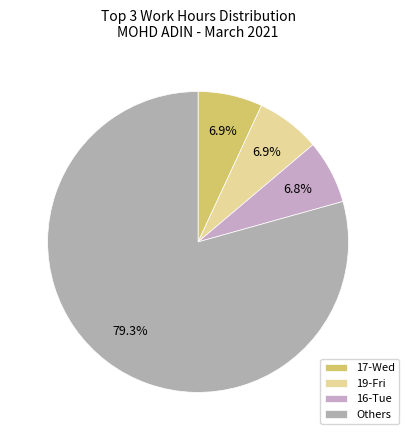

Count the number of slices in the pie.

4